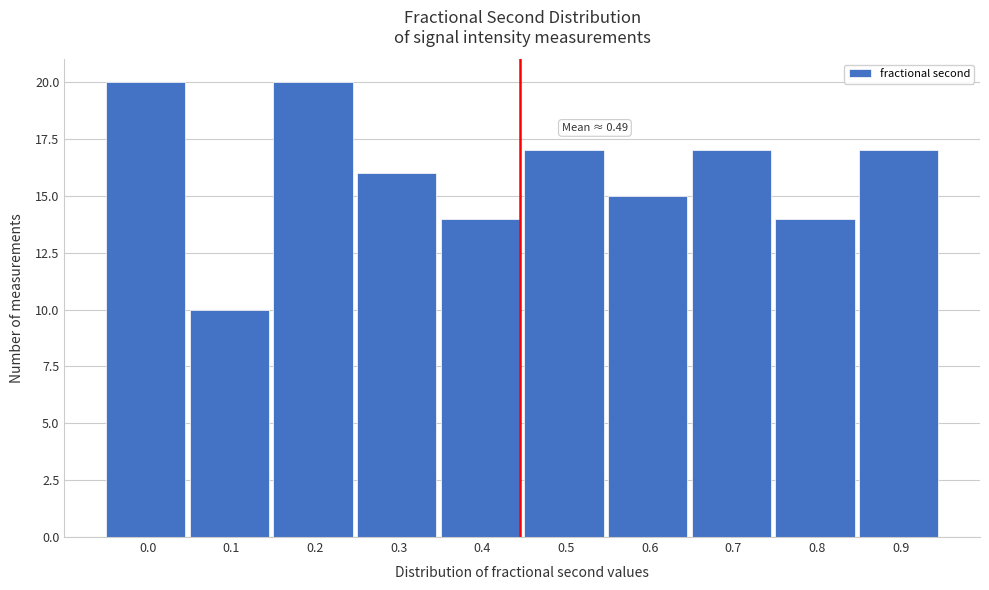

Reading left to right, extract all data points from this chart.

0.0=20	0.1=10	0.2=20	0.3=16	0.4=14	0.5=17	0.6=15	0.7=17	0.8=14	0.9=17